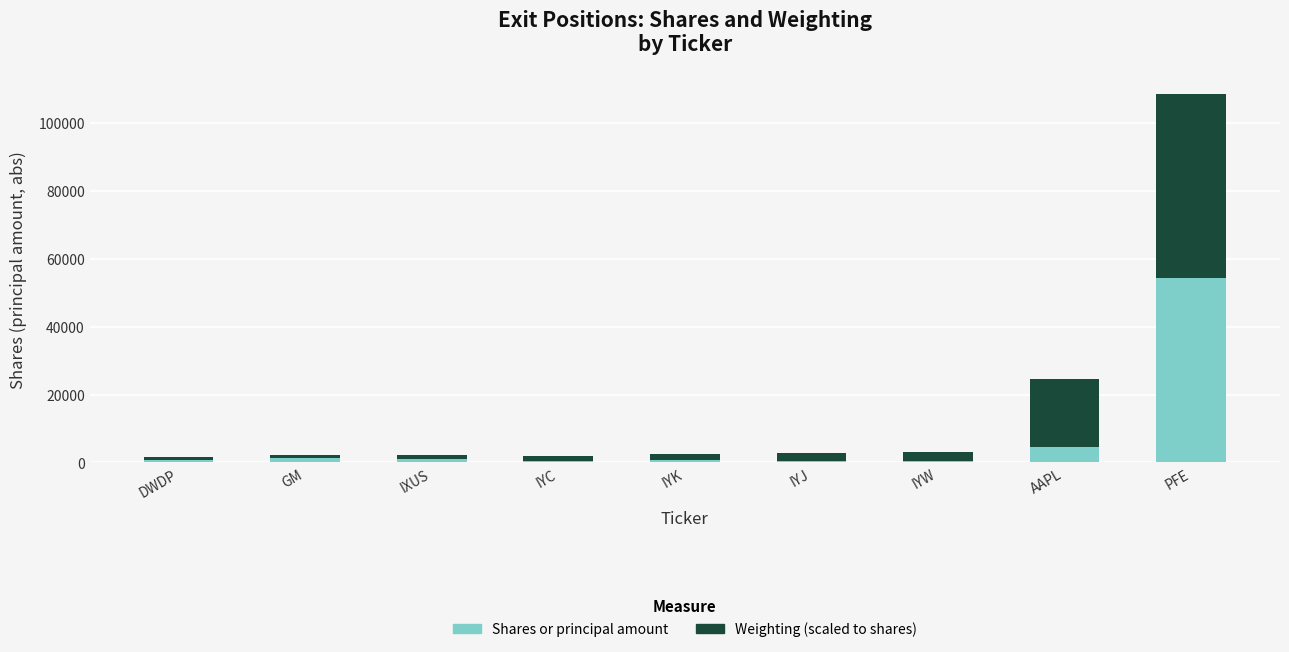

The Shares or principal amount series shows 54214.0 at PFE. True or false?

True